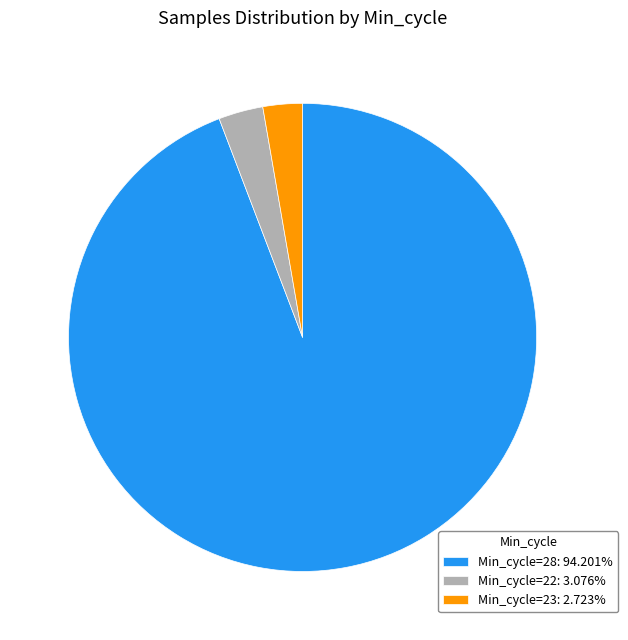

Approximately how many times larger is the value at Min_cycle=22: 3.076% compared to Min_cycle=23: 2.723%?

1.1